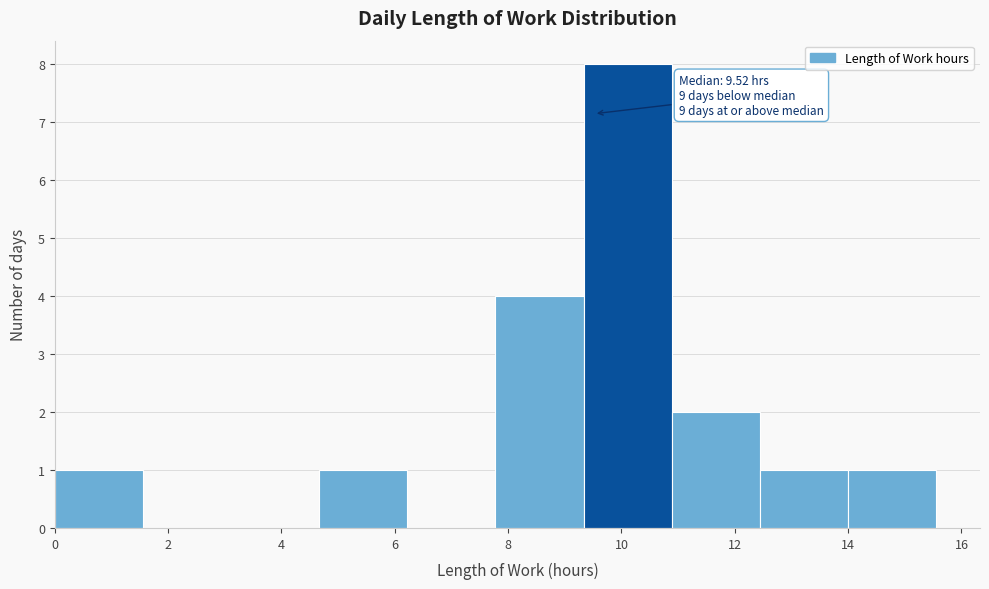

Over which range of the x-axis is the bar tallest?

9.4 to 10.8